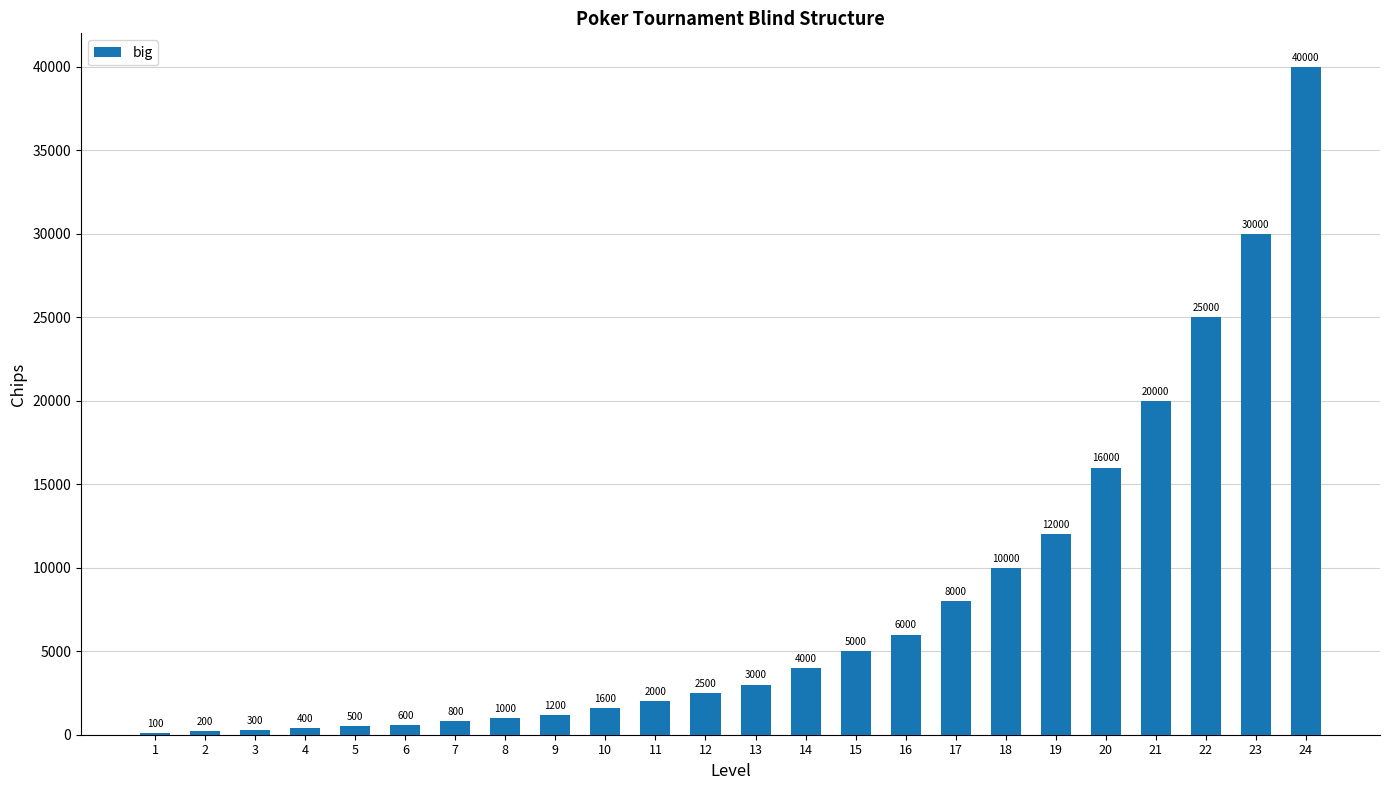

Which has a higher value, 4 or 19?

19